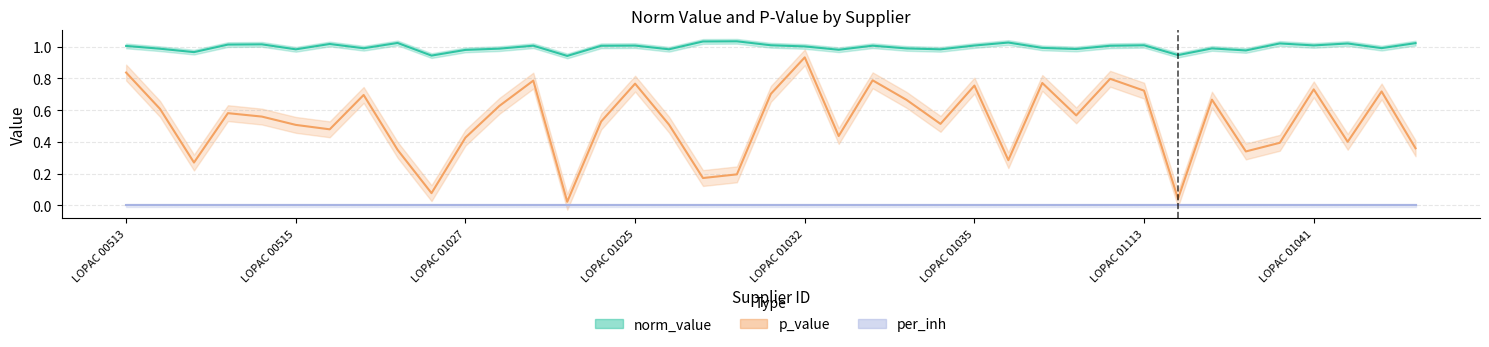

Is the value of p_value at LOPAC 01041 greater than the value of norm_value at LOPAC 00546?

No